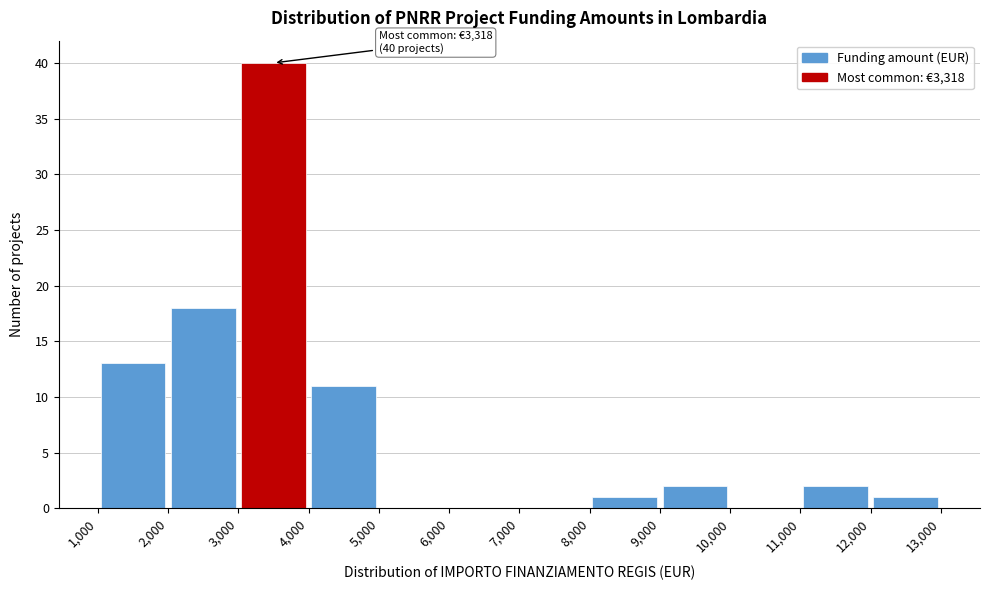

Over which range of the x-axis is the bar tallest?

3,000 to 4,000